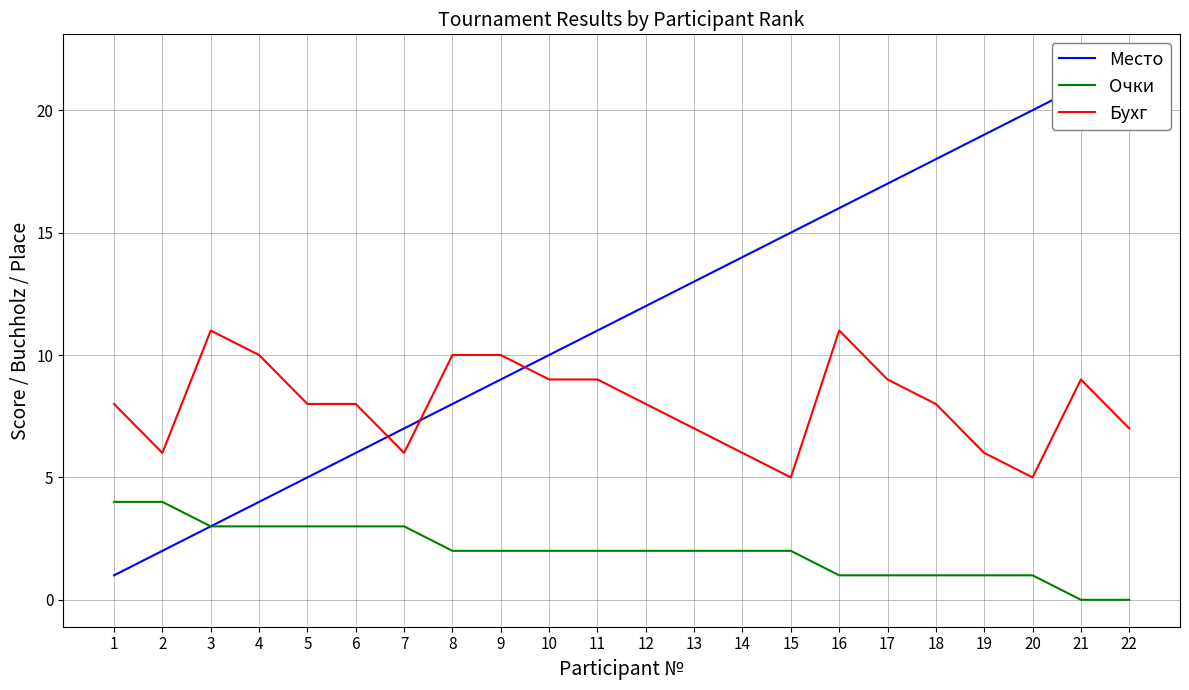

What is the spread (max minus min) of values at 3?

8